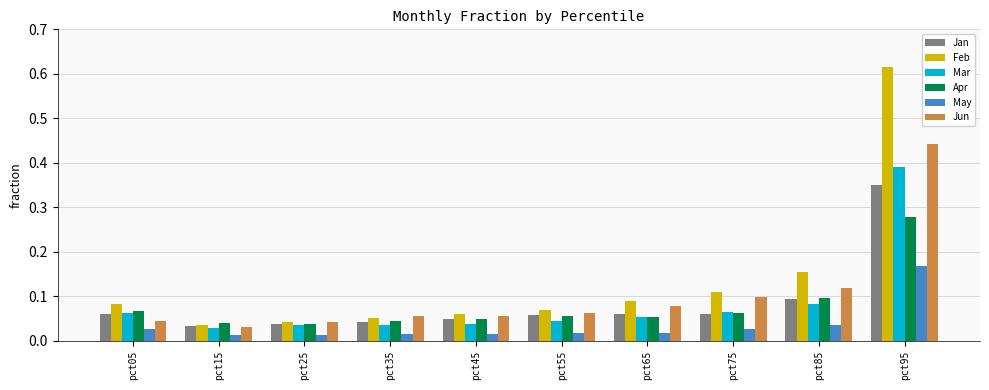

How many bars are there in each group?

6